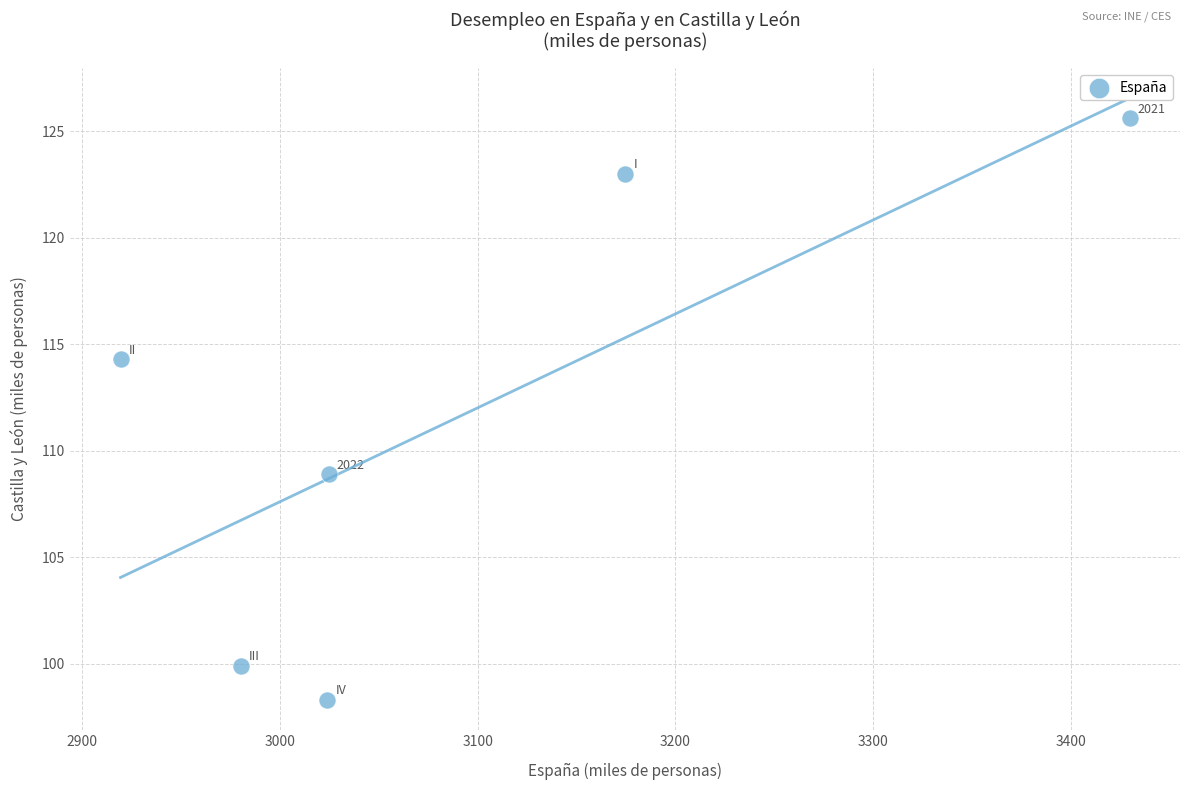

What Y value in the scatter plot is closest to 111?

108.9